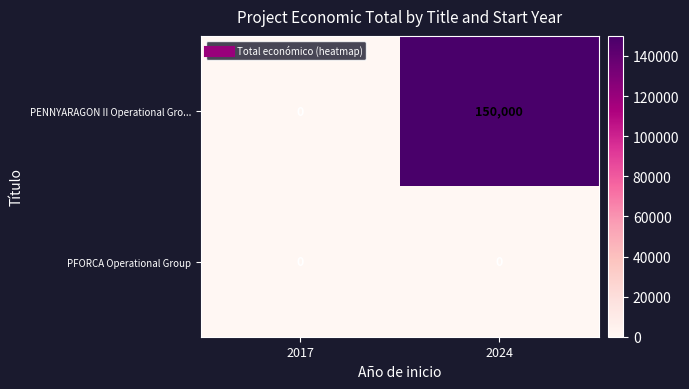

Which series has the widest spread of values?

PENNYARAGON II Operational Gro...